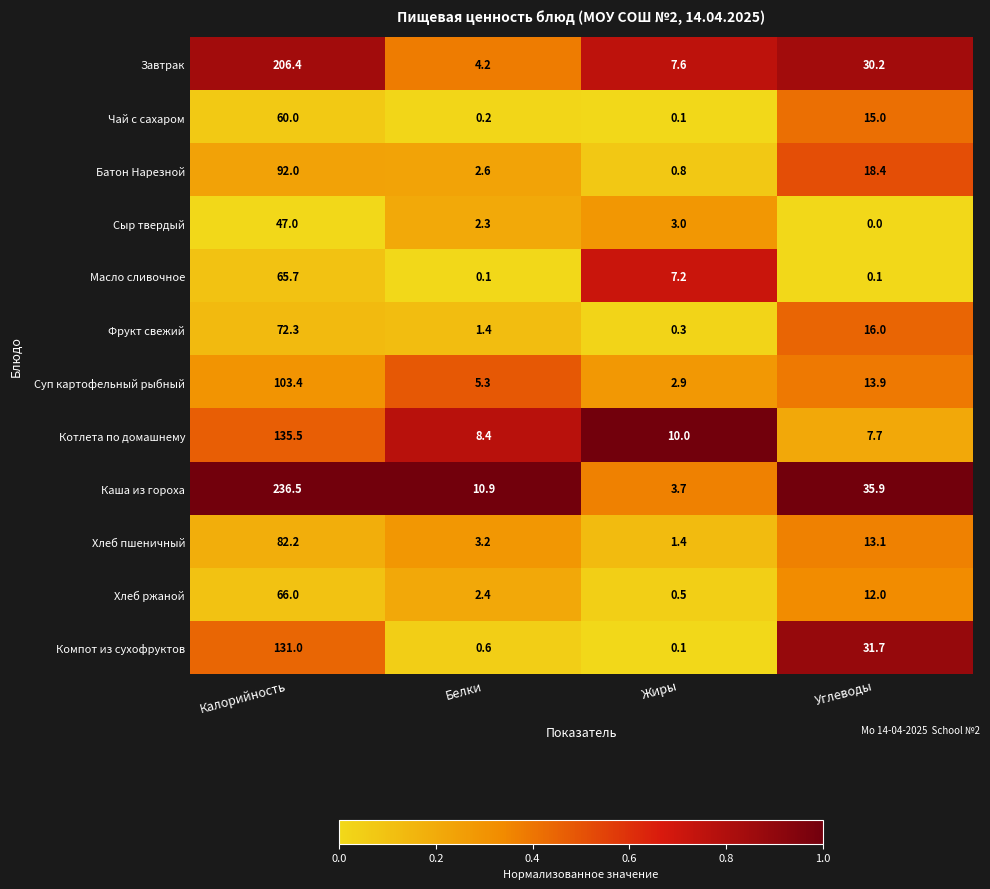

At which label does Каша из гороха first exceed 35?

Калорийность